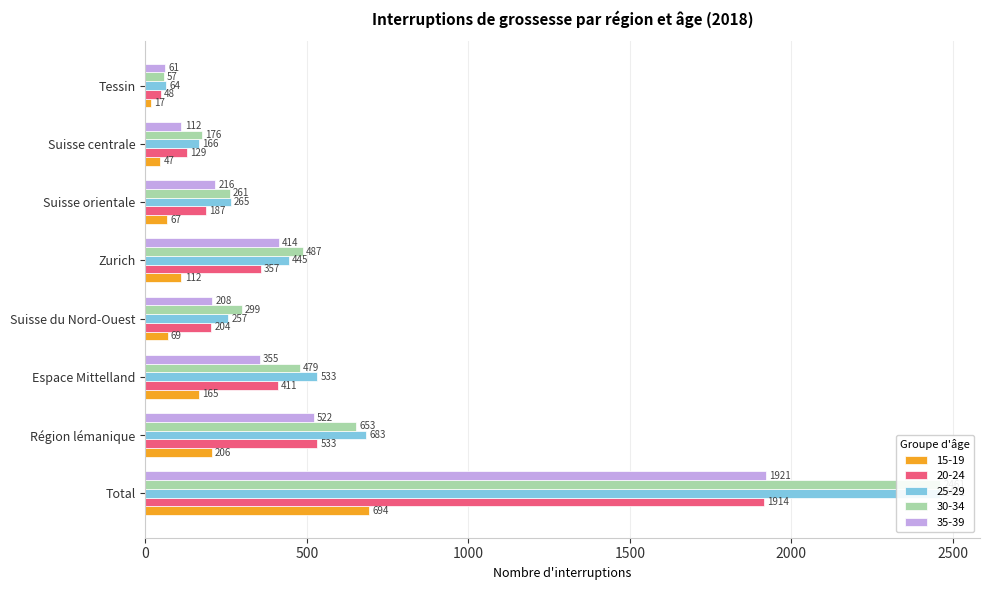

Which has a higher value, Total or Tessin?

Total